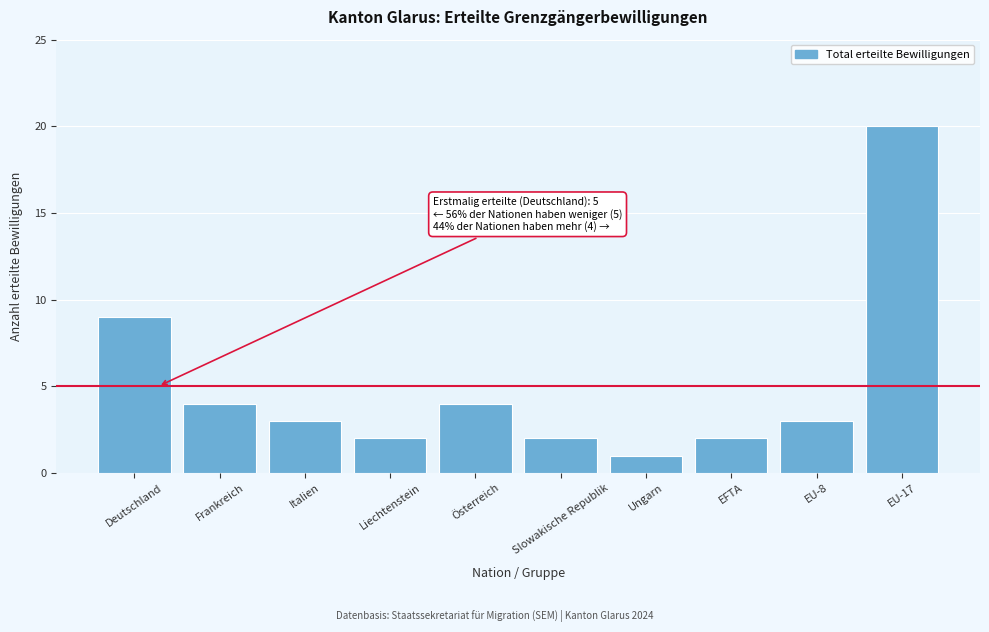

Reading left to right, list all the values displayed in this chart.

Deutschland=9	Frankreich=4	Italien=3	Liechtenstein=2	Österreich=4	Slowakische Republik=2	Ungarn=1	EFTA=2	EU-8=3	EU-17=20